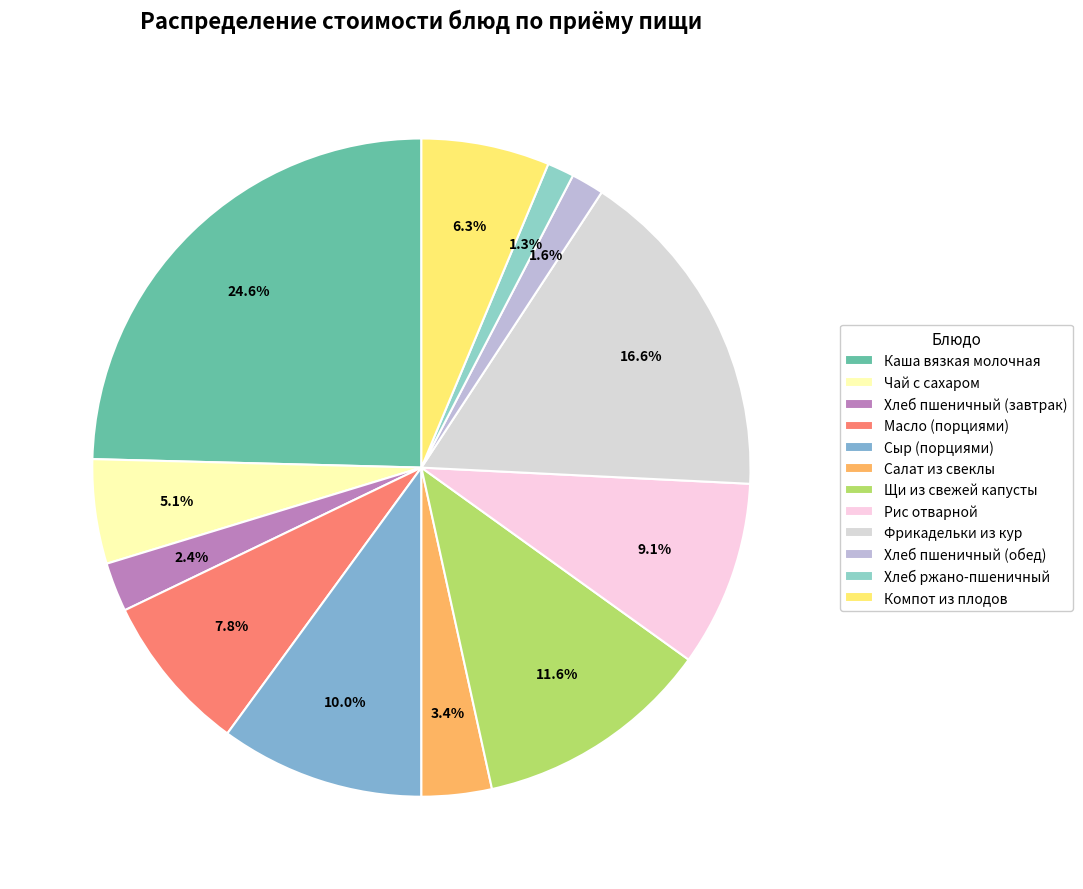

Between Щи из свежей капусты and Фрикадельки из кур, which is larger?

Фрикадельки из кур